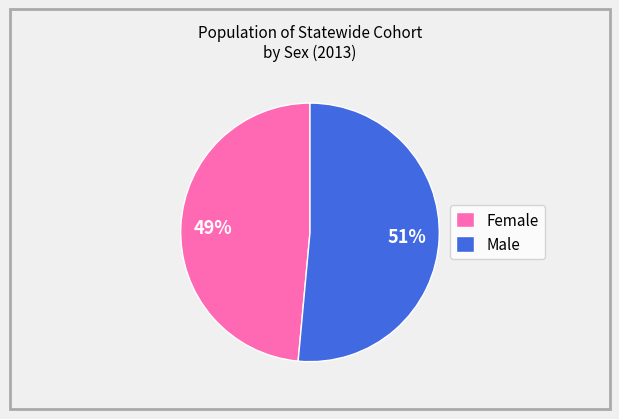

Between Male and Female, which is larger?

Male